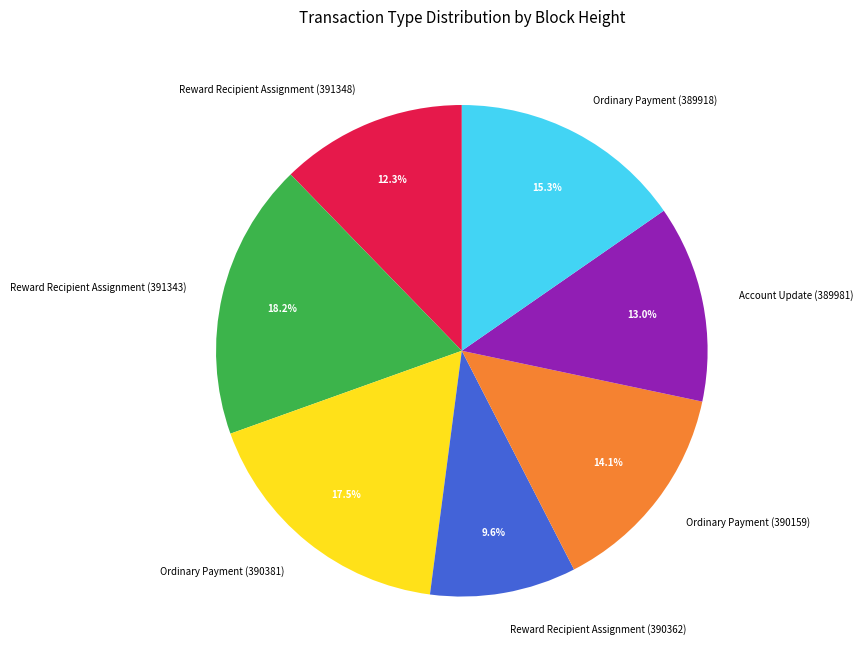

Do Reward Recipient Assignment (391348) and Ordinary Payment (389918) together represent more than half of the pie?

No